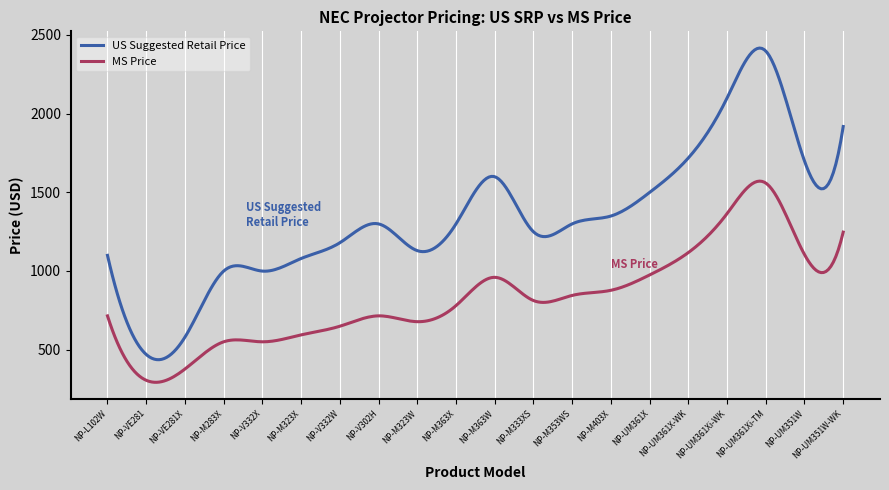

Which series has the largest total across all categories?

US Suggested Retail Price